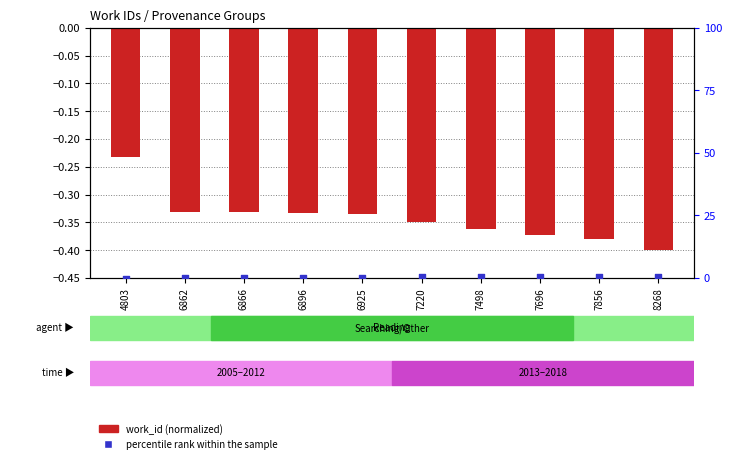

Which series has the largest total across all categories?

percentile rank within the sample